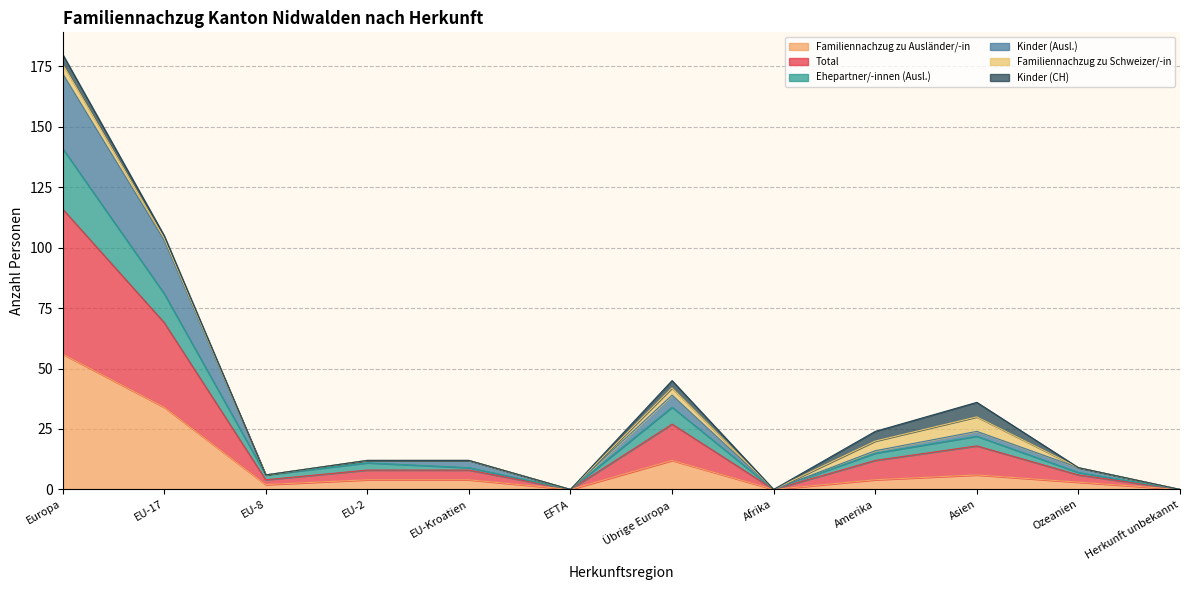

True or false: Ehepartner/-innen (Ausl.) and Kinder (Ausl.) intersect in this chart.

False